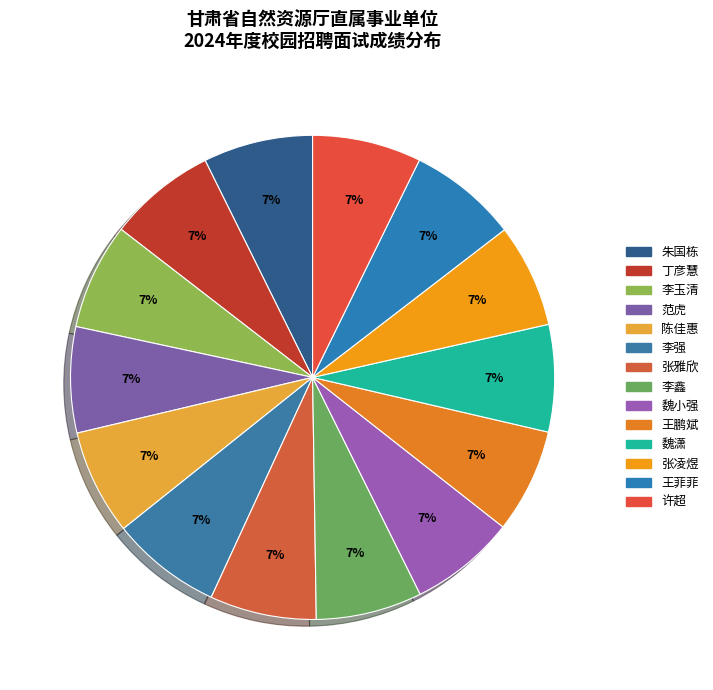

How many segments does this pie chart have?

14